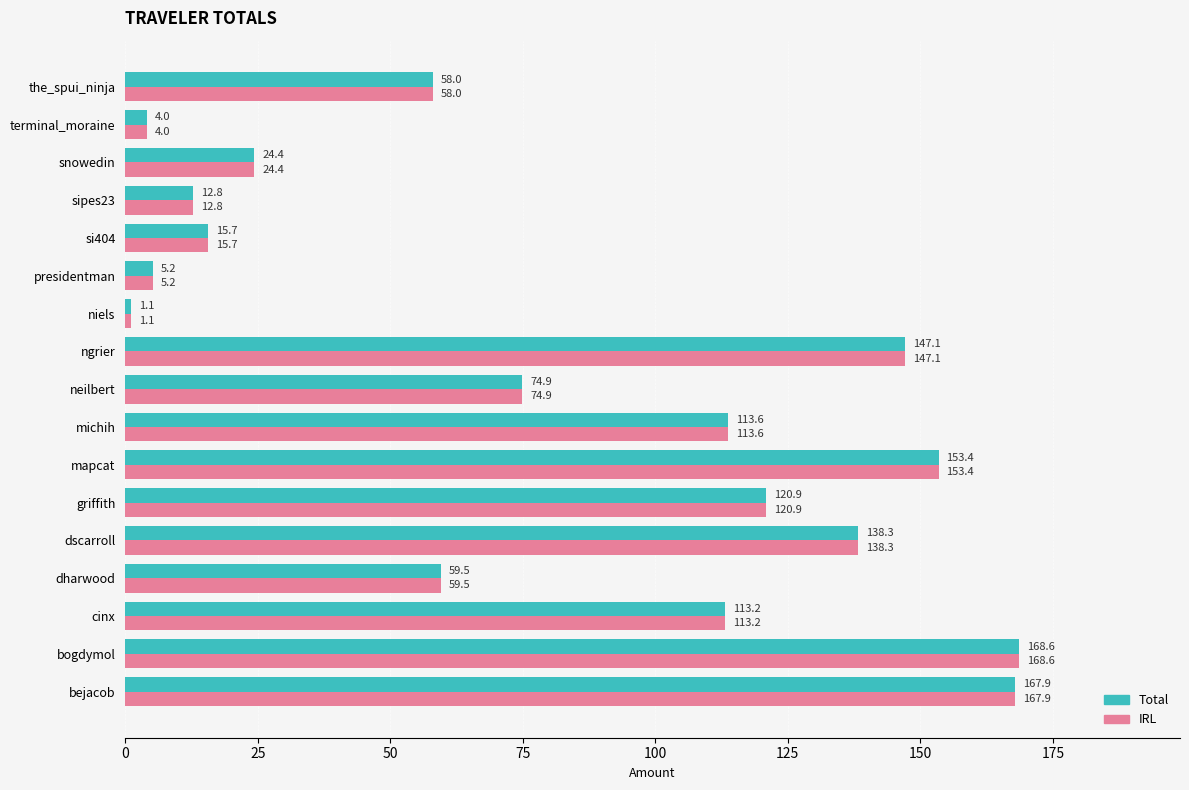

At which category is the sum across all series the highest?

bogdymol